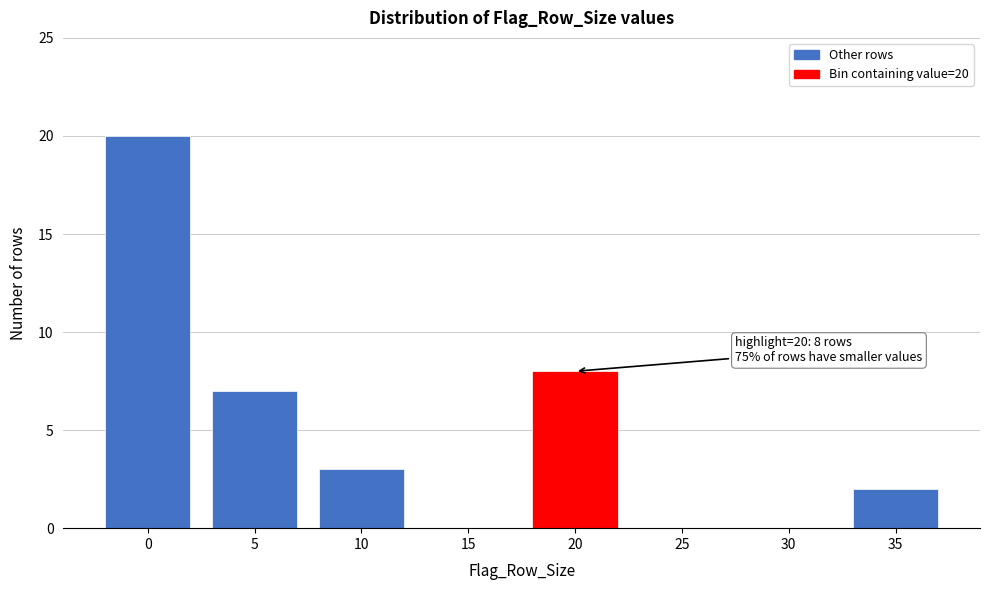

Reading left to right, what are all the values shown in this chart?

0=20	5=7	10=3	15=0	20=8	25=0	30=0	35=2